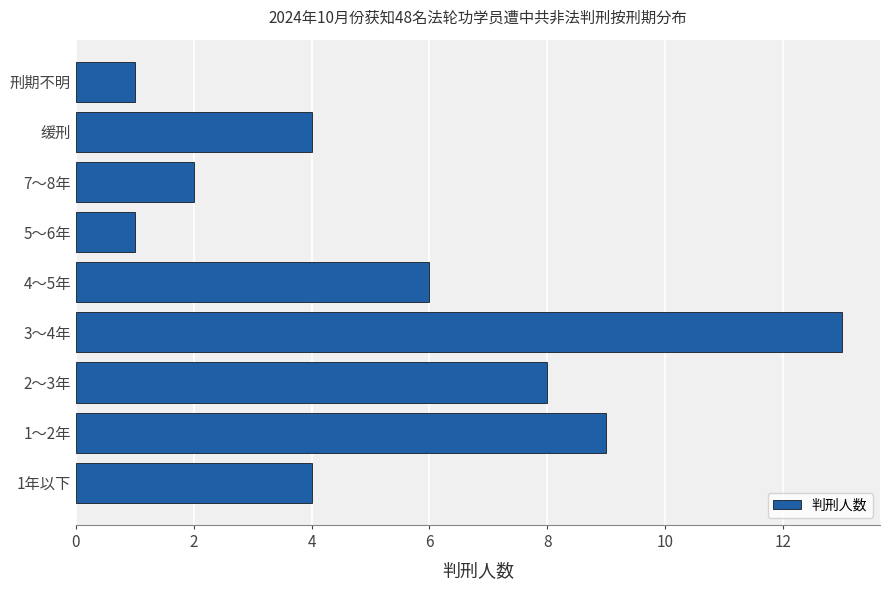

Which category has the highest value across all series?

3～4年